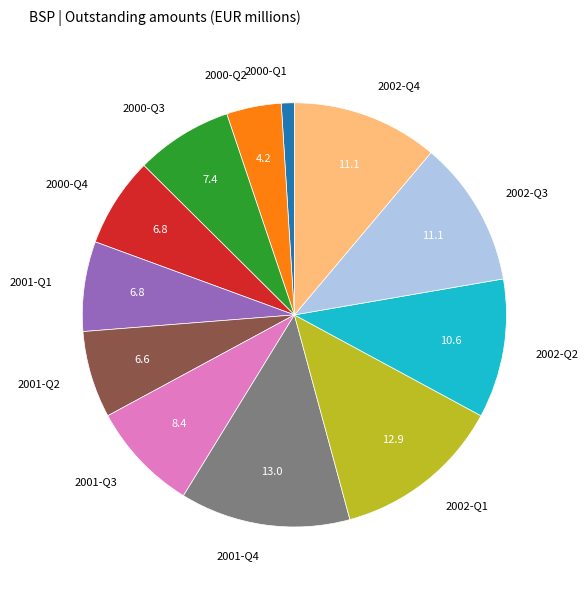

The 2000-Q1 slice represents 1% of the pie. True or false?

True